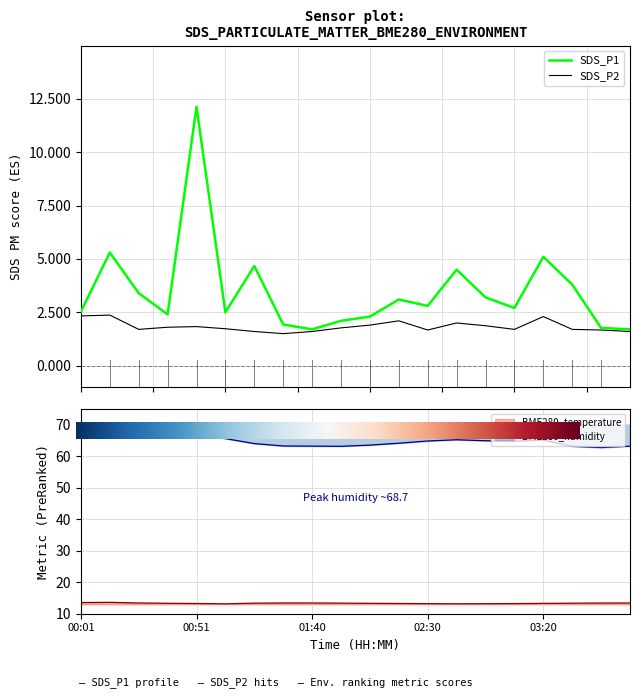

At which label does SDS_P2 reach its minimum?

01:28